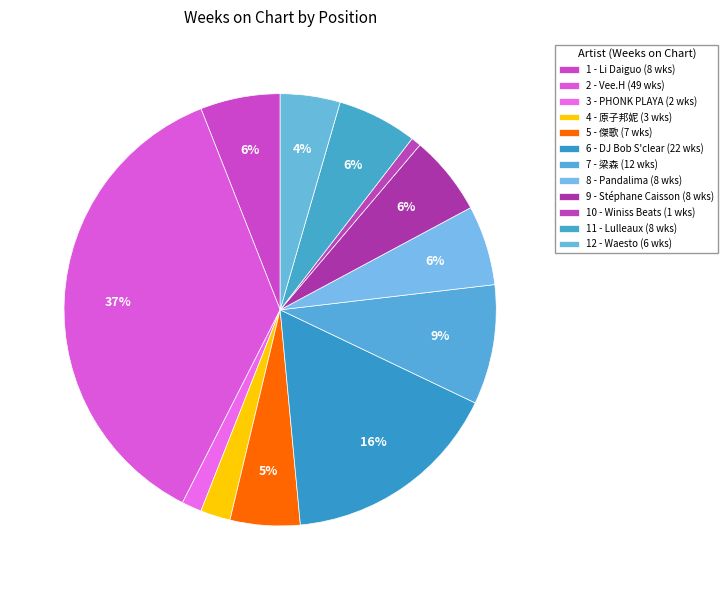

Count the number of slices in the pie.

12